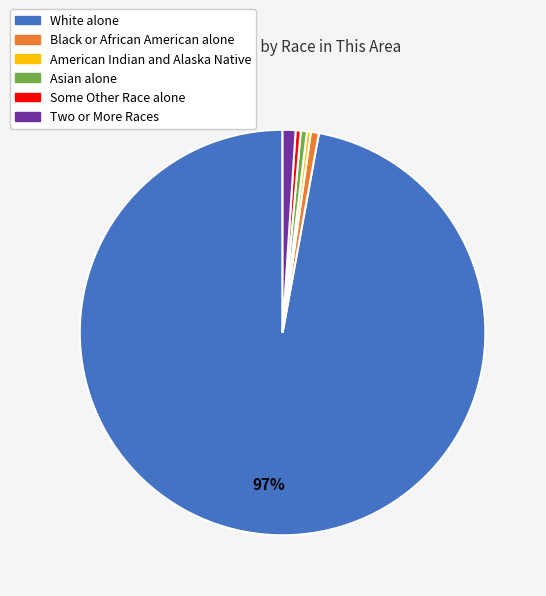

Is it true that Black or African American alone is 1% of the pie?

True